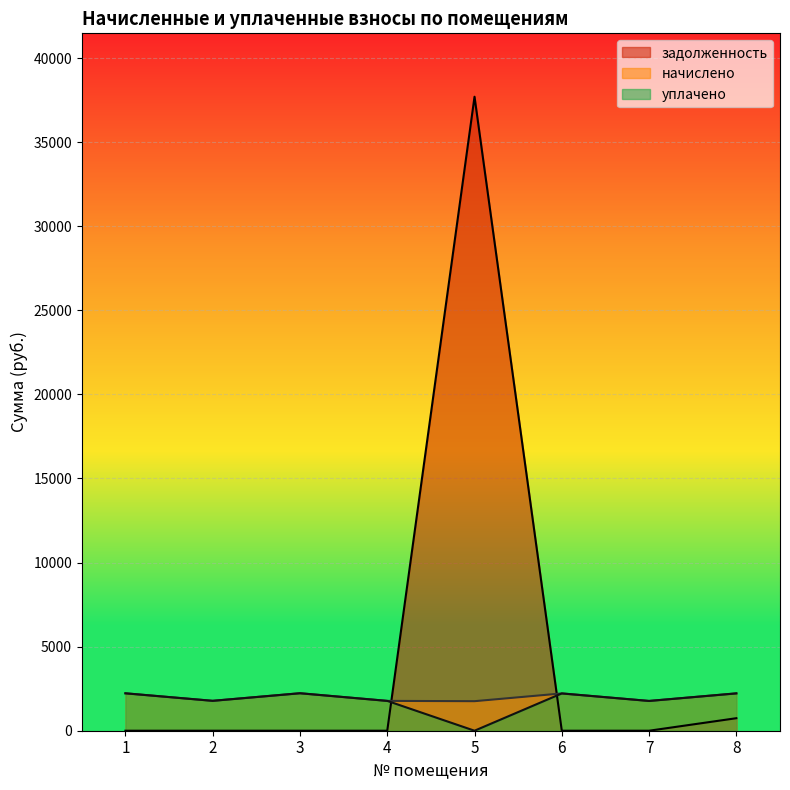

Reading left to right, what are all the values shown in this chart?

начислено: 1=2225.2	2=1778.0	3=2228.9	4=1774.3	5=1756.0	6=2217.9	7=1770.7	8=2217.9
уплачено: 1=2225.2	2=1778.0	3=2228.9	4=1774.3	5=0.0	6=2217.9	7=1770.7	8=2223.0
задолженность: 1=0.0	2=0.0	3=0.0	4=0.0	5=37703.1	6=0.0	7=0.0	8=744.4